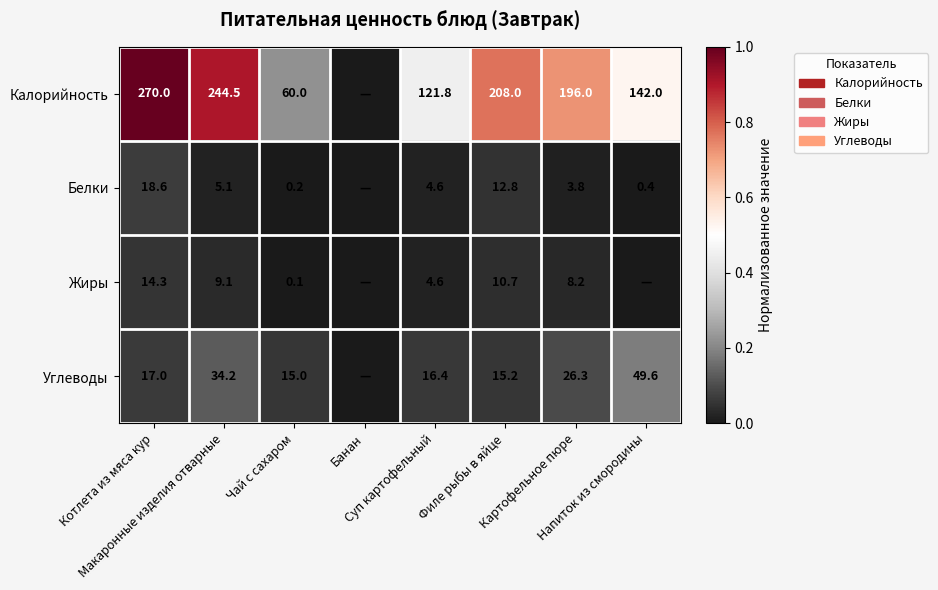

Between Банан and Филе рыбы в яйце, which series saw the biggest shift?

Калорийность